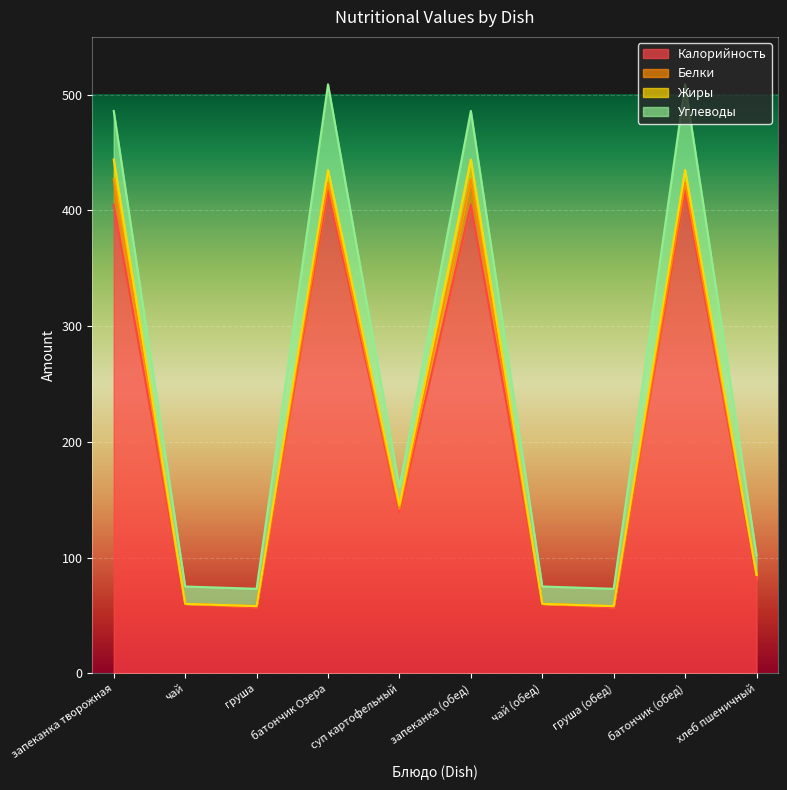

At which label is Углеводы closest to 44?

запеканка творожная